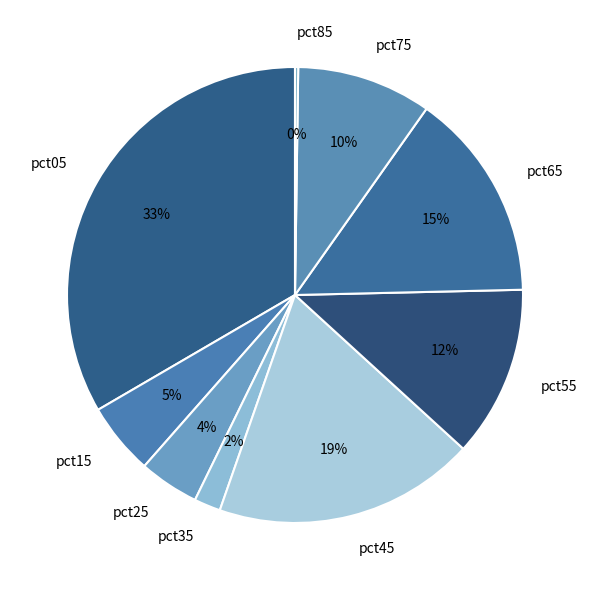

Which slice is the largest?

pct05